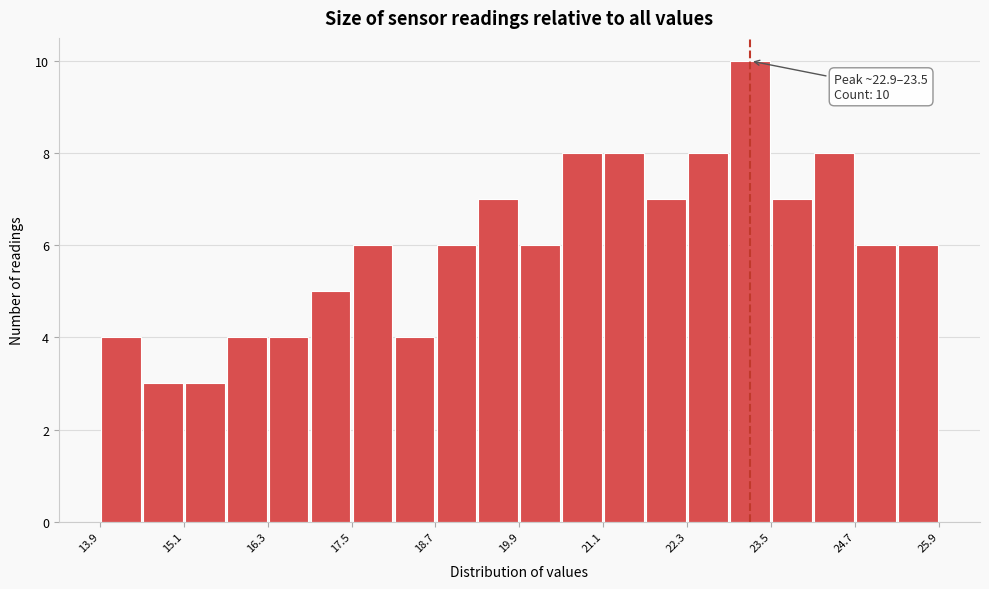

Around what value on the x-axis is the tallest bar? Give the approximate position of its centre, as read against the axis.

23.2